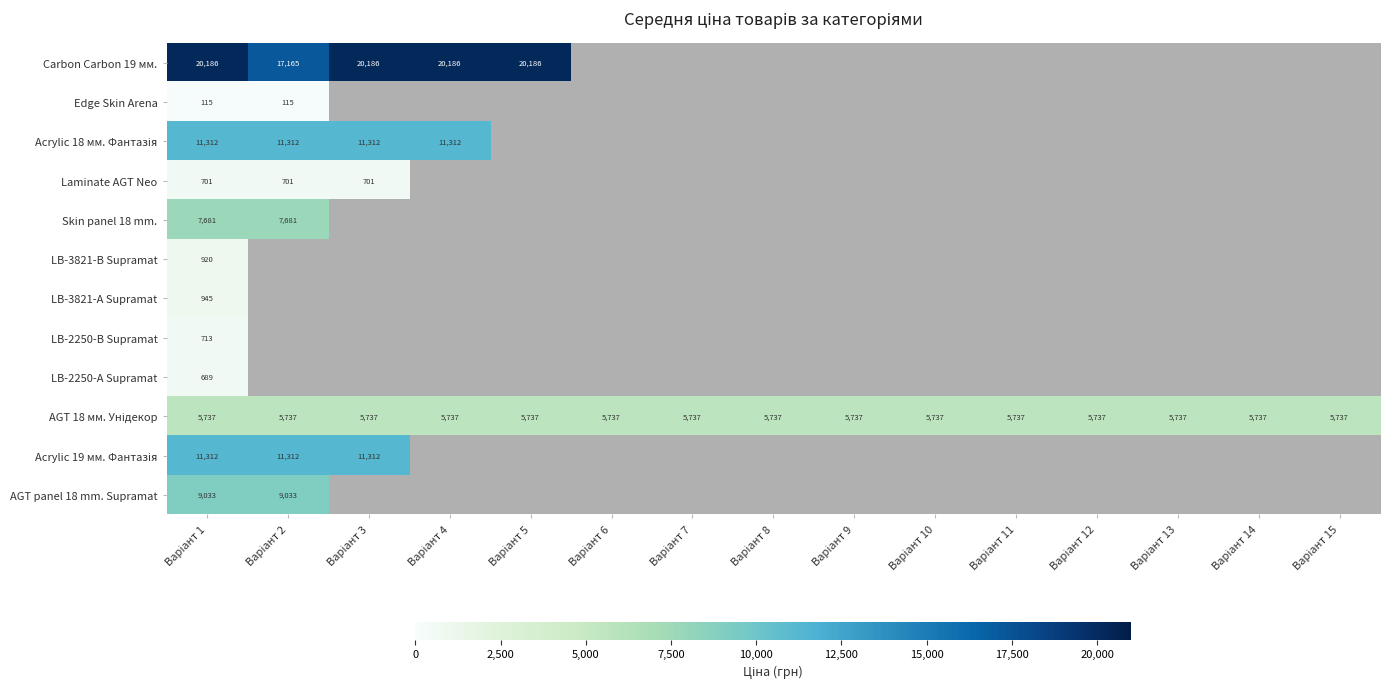

At which category is the sum across all series the highest?

Варіант 1